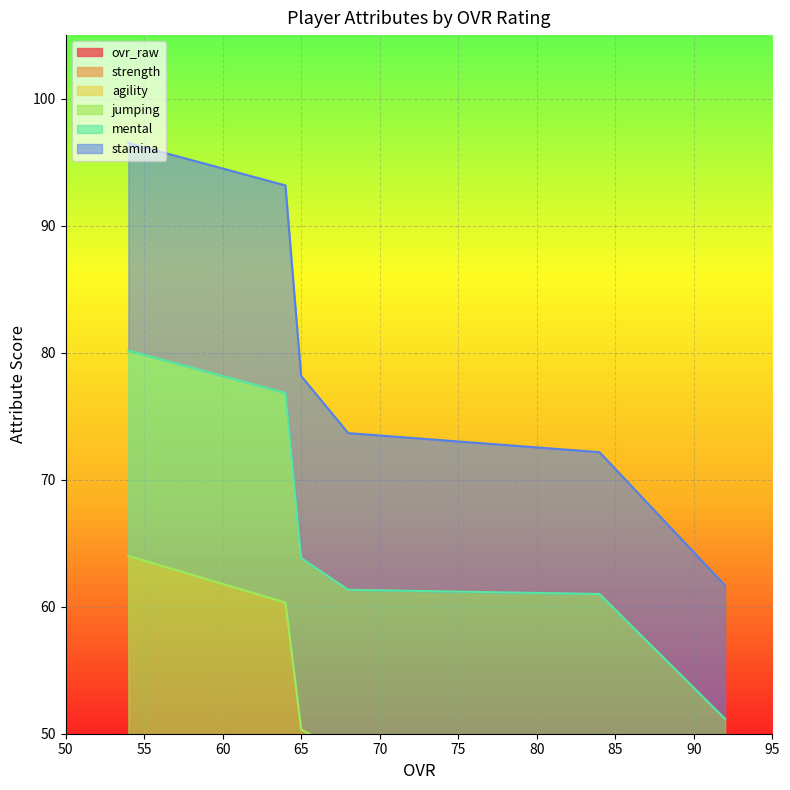

True or false: ovr_raw has more than 0 points higher than both neighbors.

False